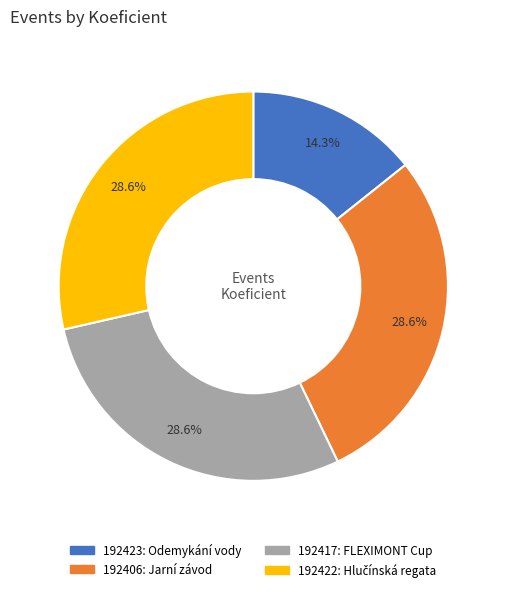

Is there a majority slice in this chart?

No